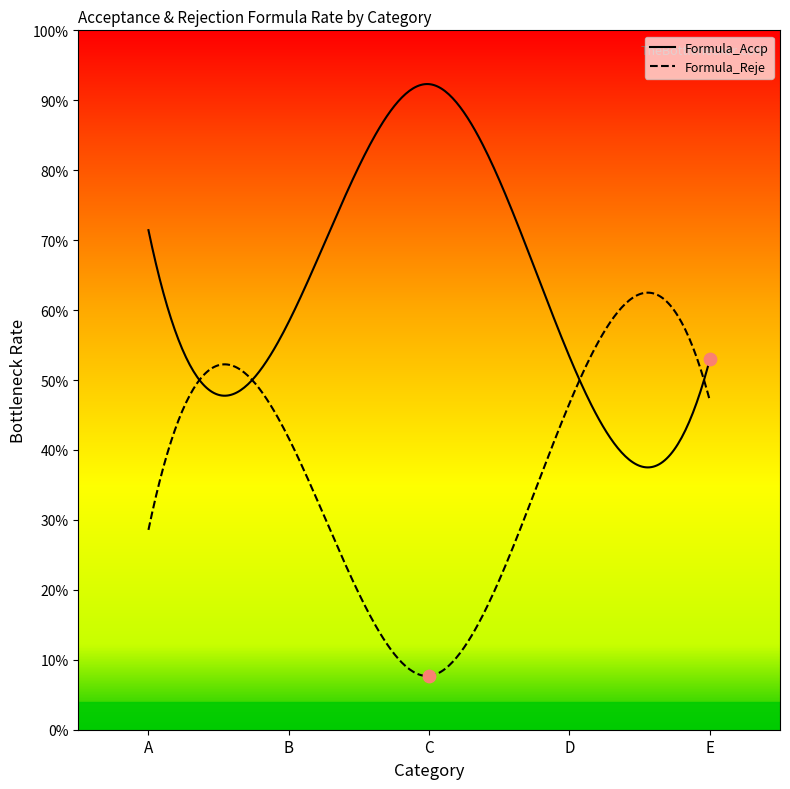

Which series has the largest Y range (max minus min)?

Formula_Accp